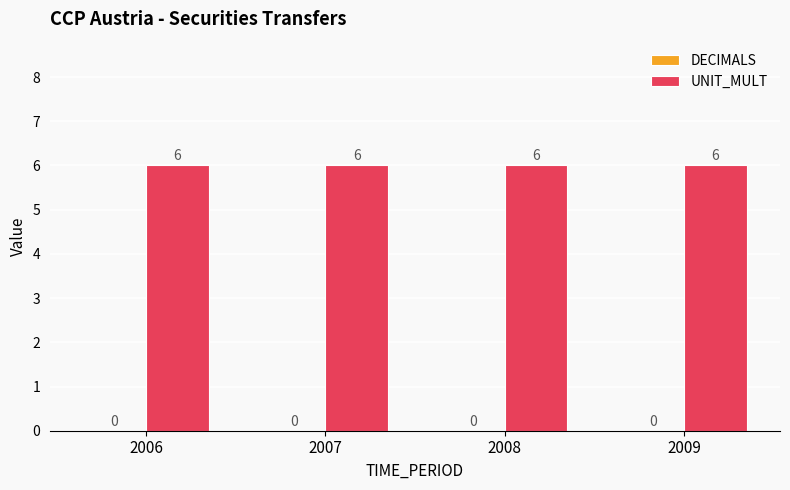

Which category has the highest value in the DECIMALS series?

2006